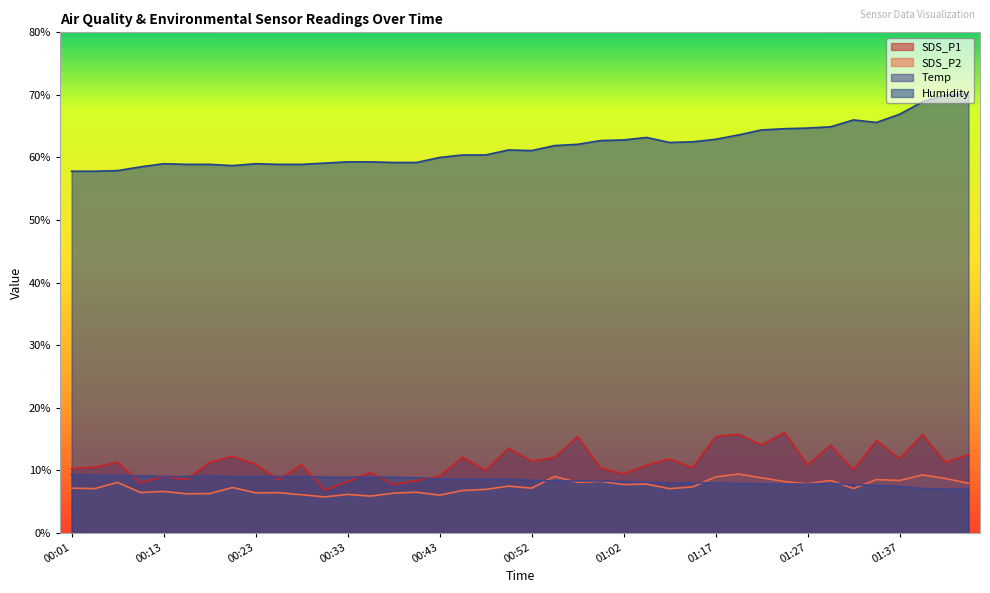

True or false: Humidity and SDS_P1 cross at least once.

False